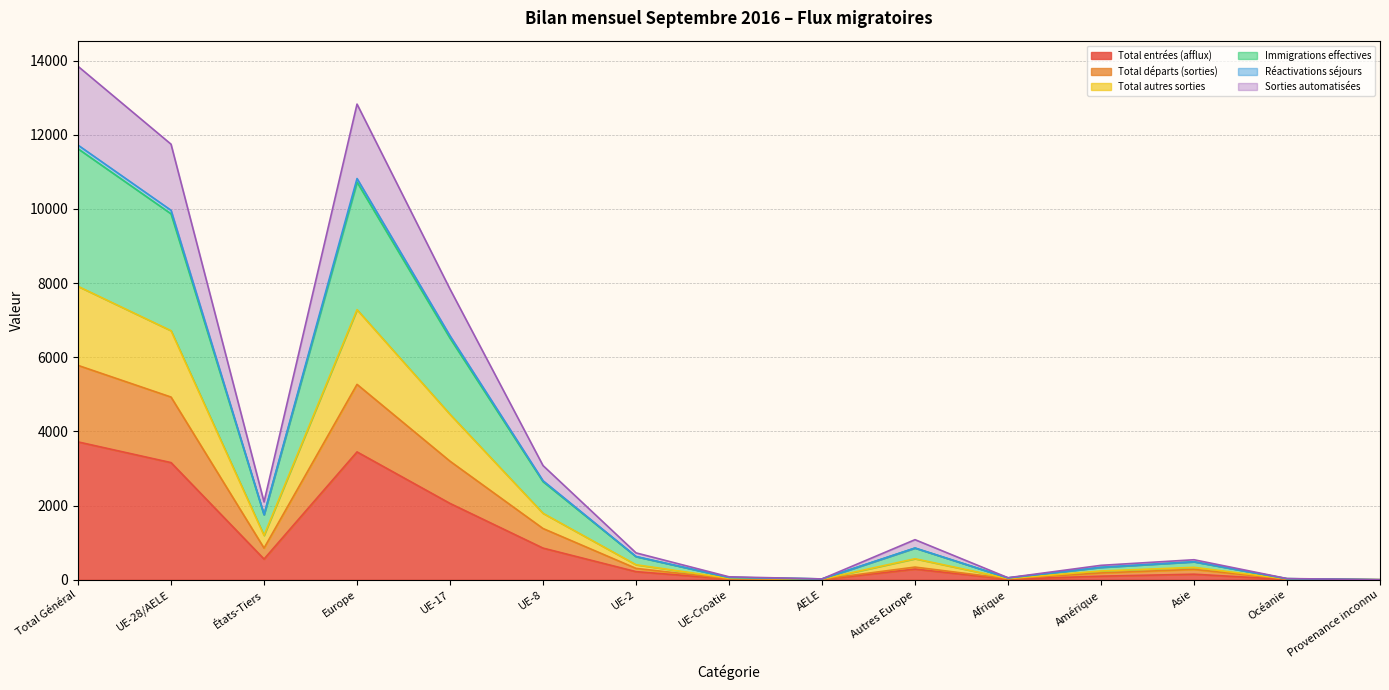

How many interior local peaks does the Réactivations séjours series have?

3